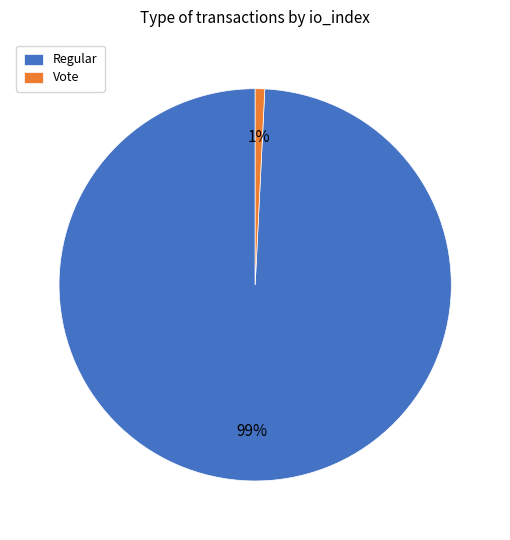

To the nearest percent, what is the difference between the Vote and Regular slice percentages?

98%